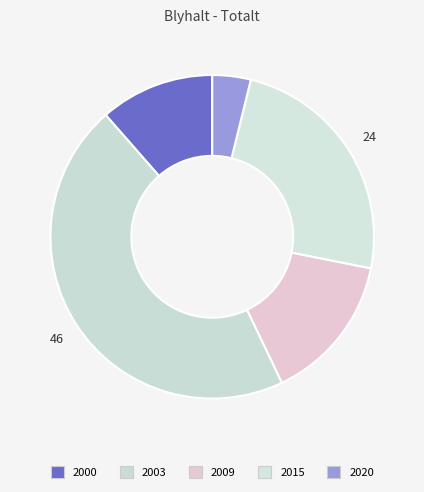

To the nearest percent, what is the difference between the 2003 and 2000 slice percentages?

34%